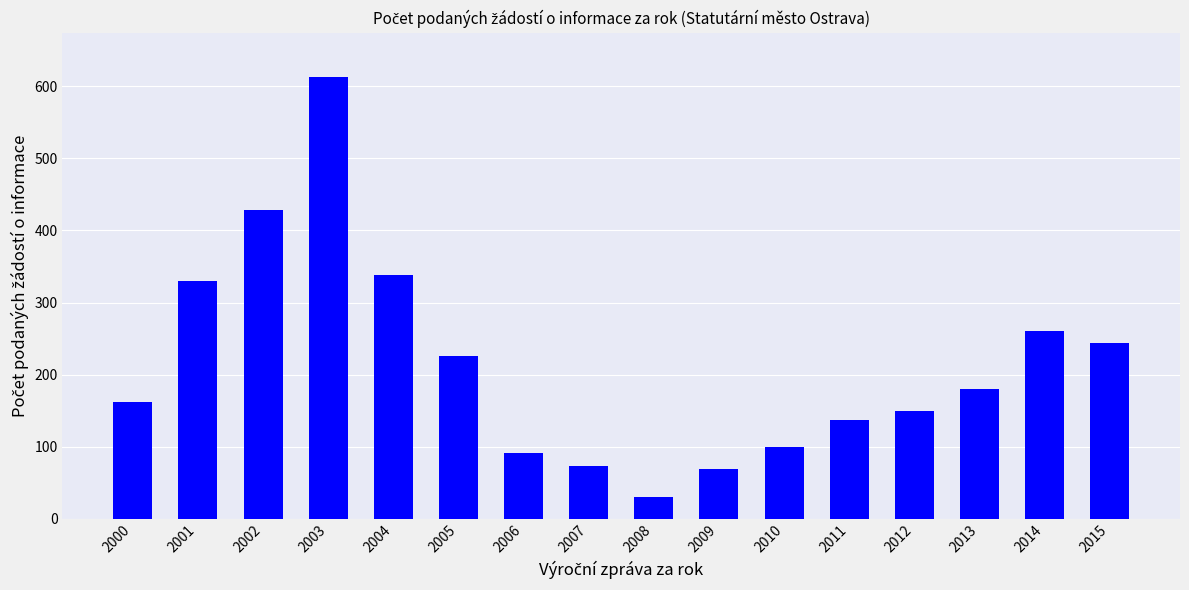

The chart shows a value of 201 at 2011. True or false?

False